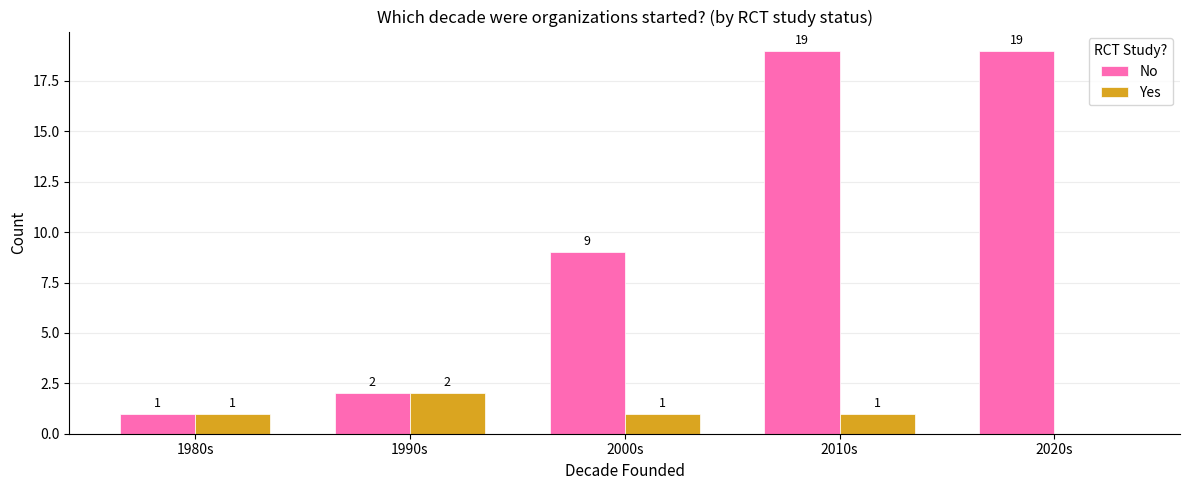

What is the total value across all series at 1990s?

4